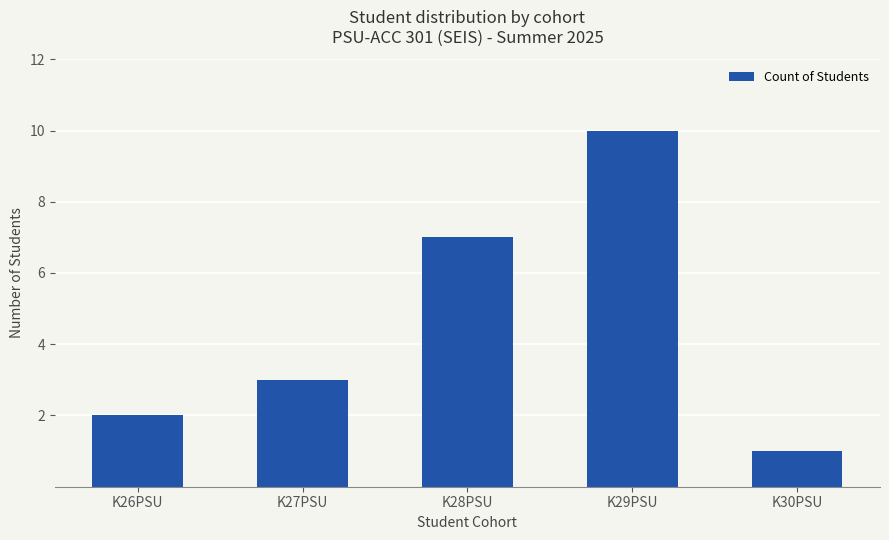

What is the difference between the maximum and second lowest values?

8